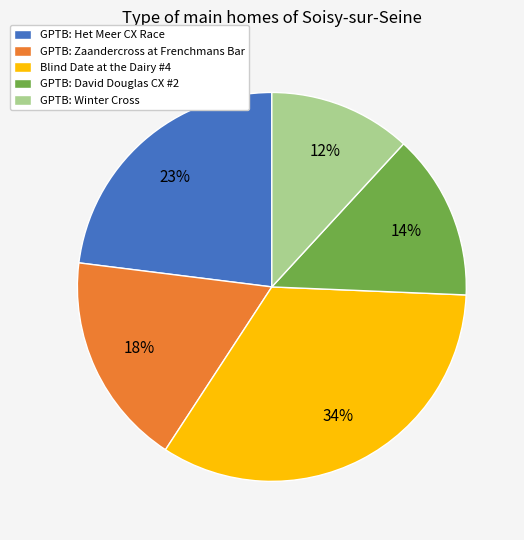

To the nearest percent, what is the combined percentage of GPTB: David Douglas CX #2 and GPTB: Het Meer CX Race?

37%